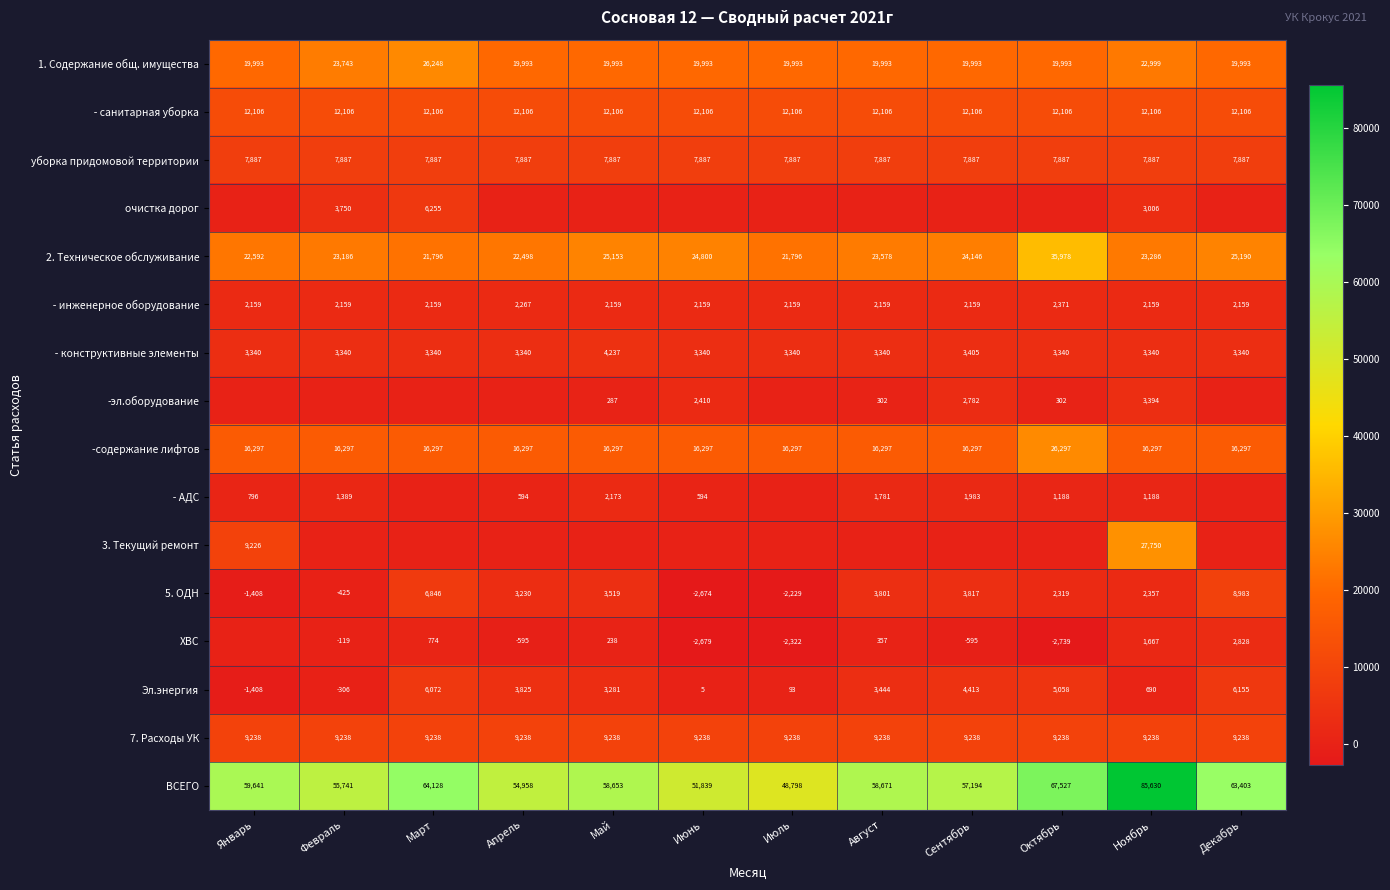

What is the maximum value shown in the chart?

85629.6